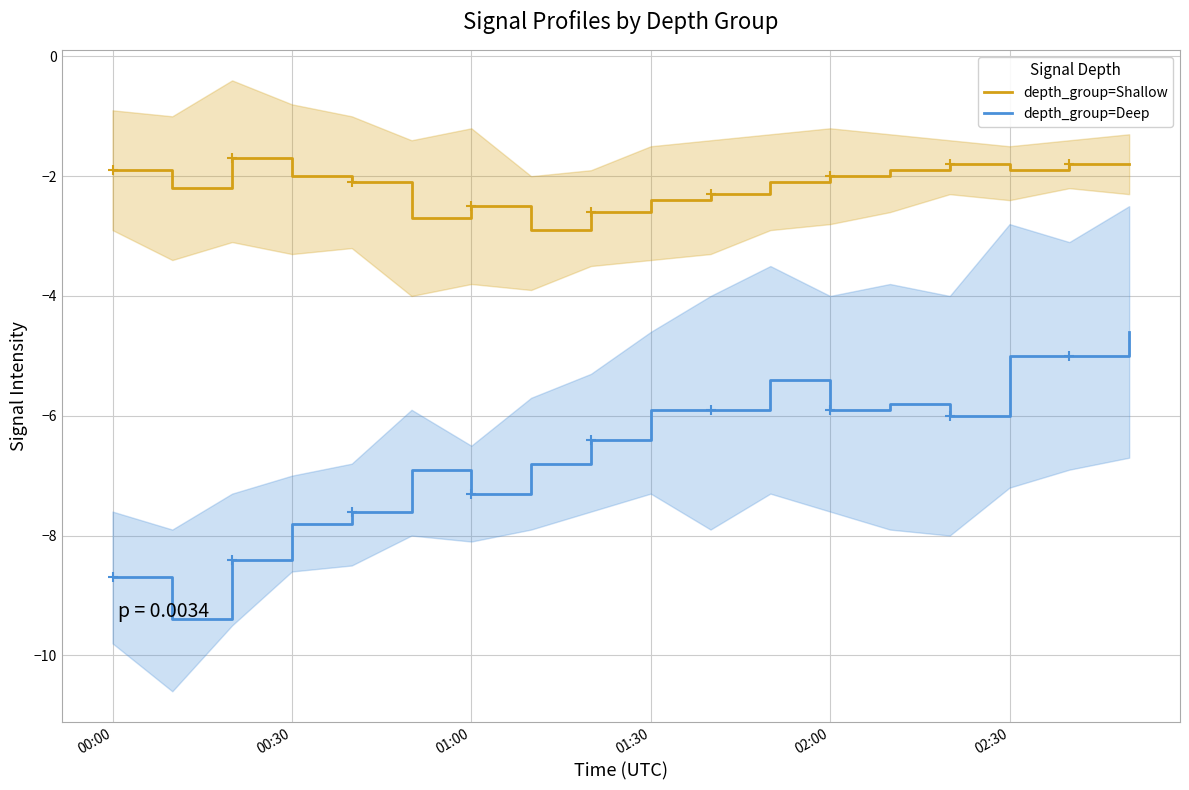

True or false: depth_group=Deep and depth_group=Shallow cross at least once.

False